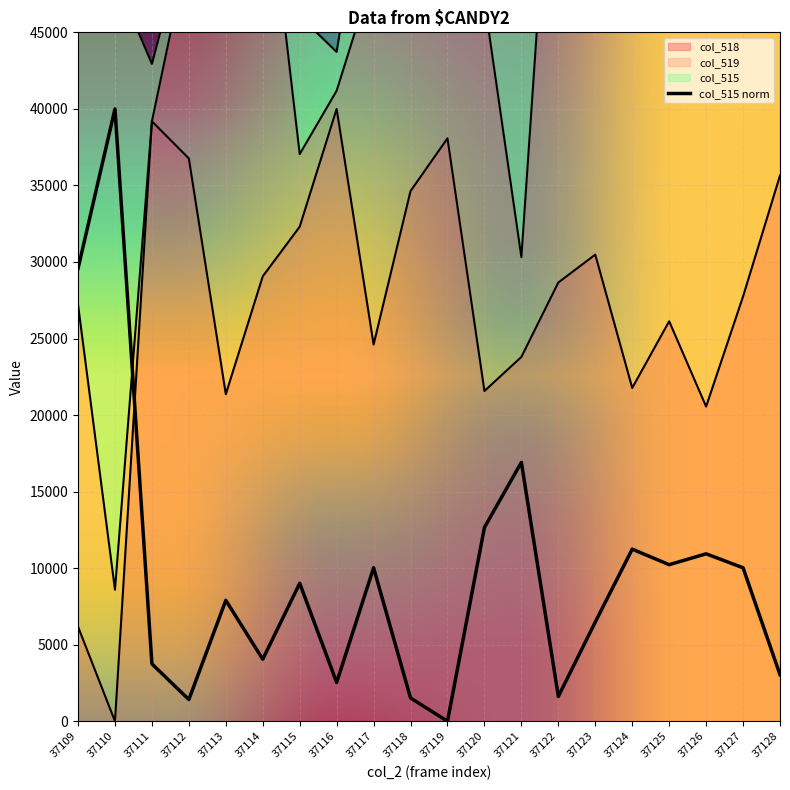

Is it true that col_518 equals 68053.8 at 37111?

False